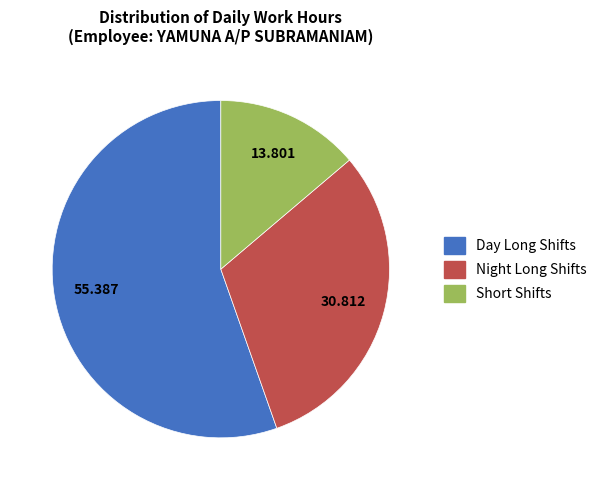

Does any single category account for the majority?

Yes